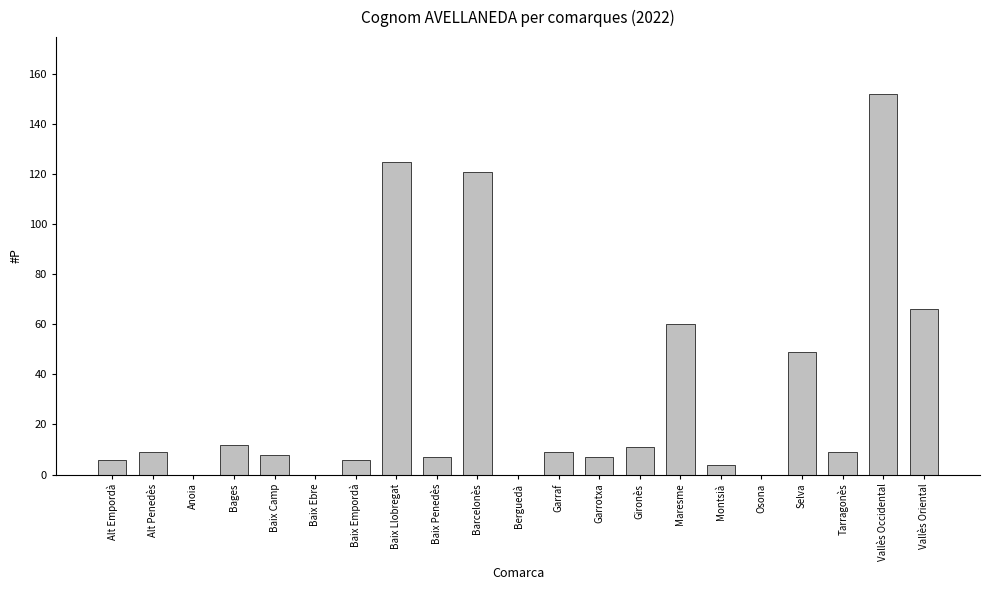

At which category does the chart reach its peak across all series?

Vallès Occidental